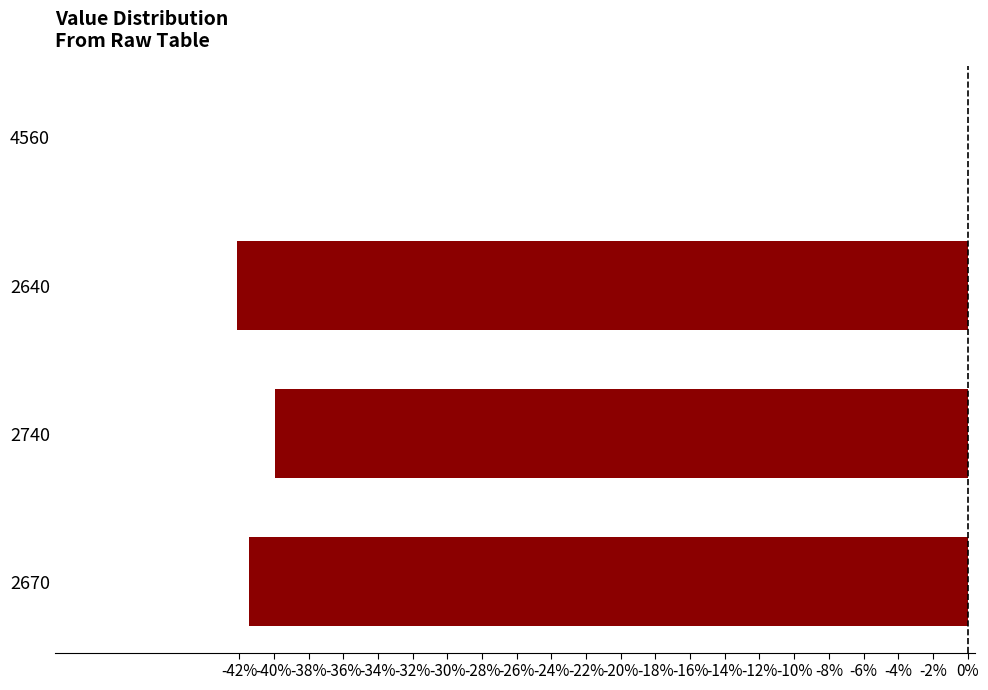

Which category has the highest value across all series?

4560